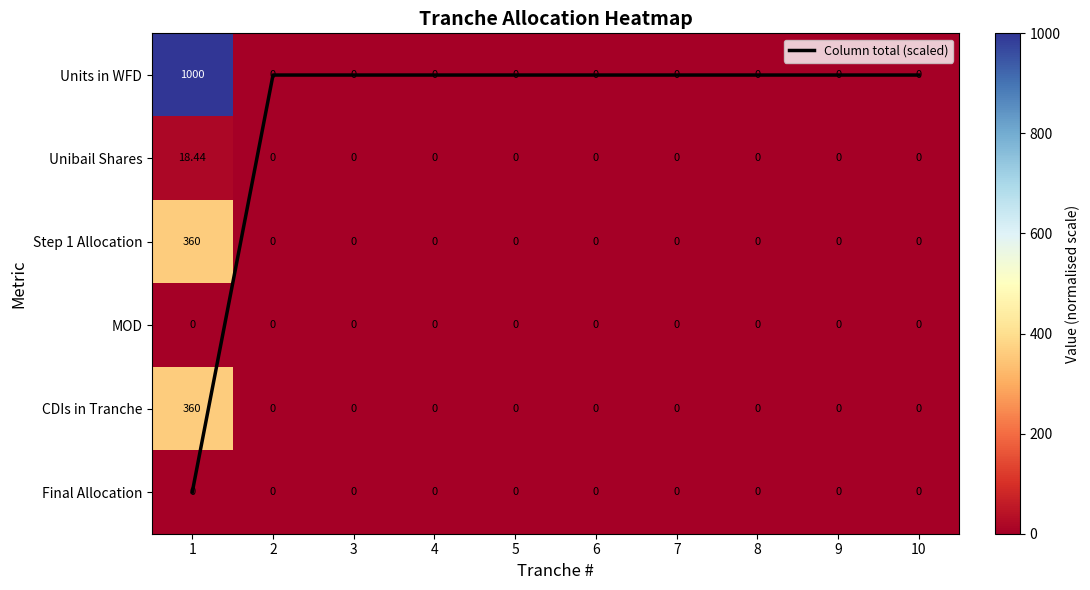

What is the difference between the maximum and minimum values in the Step 1 Allocation series?

360.0